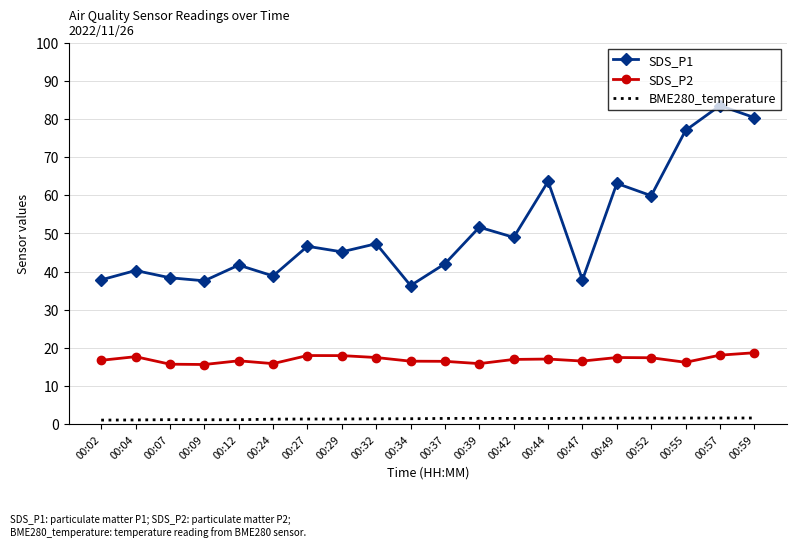

At which label does SDS_P2 first exceed 16?

00:02